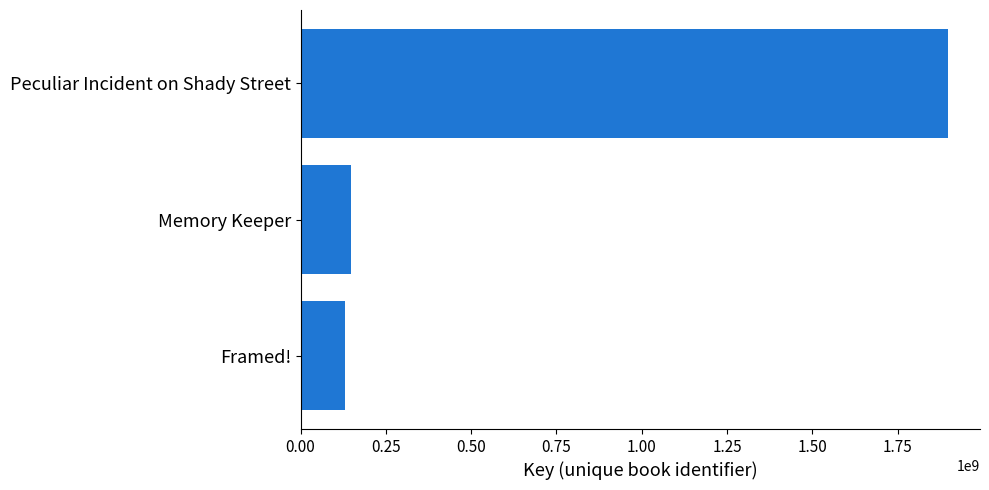

Approximately how many times larger is the value at Peculiar Incident on Shady Street compared to Memory Keeper?

12.8